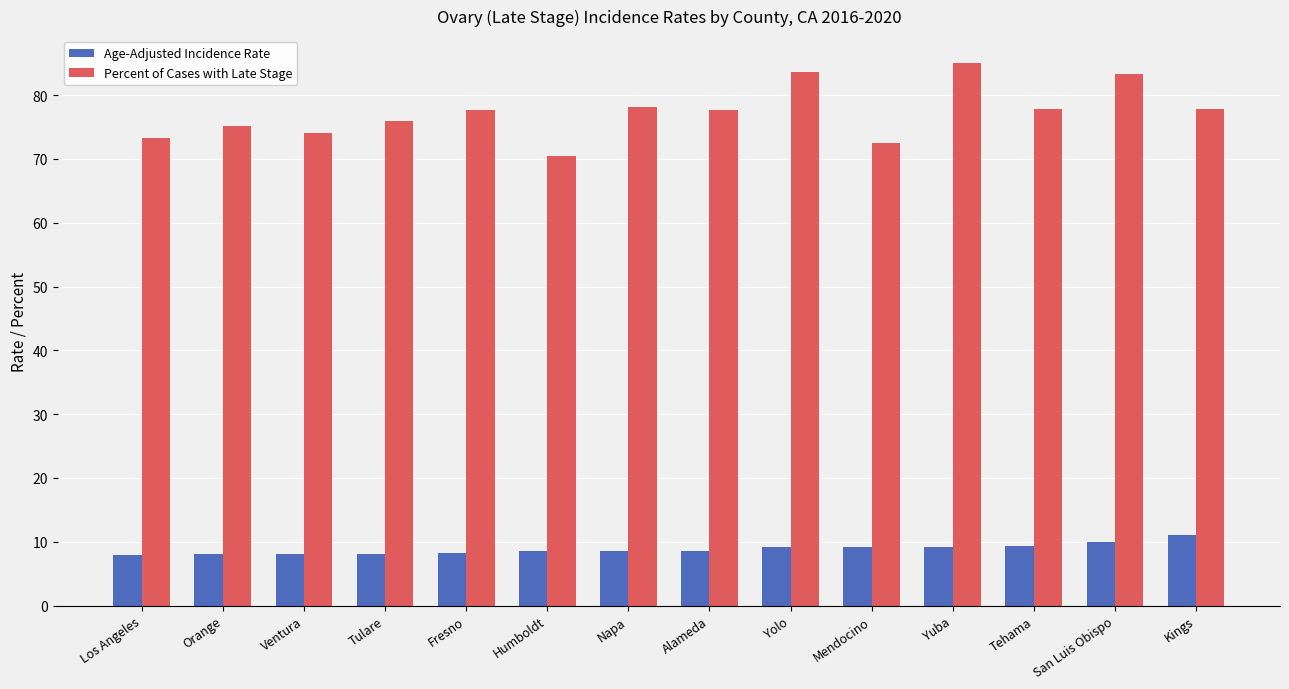

Is the value of Percent of Cases with Late Stage at Tulare greater than the value of Age-Adjusted Incidence Rate at Humboldt?

Yes